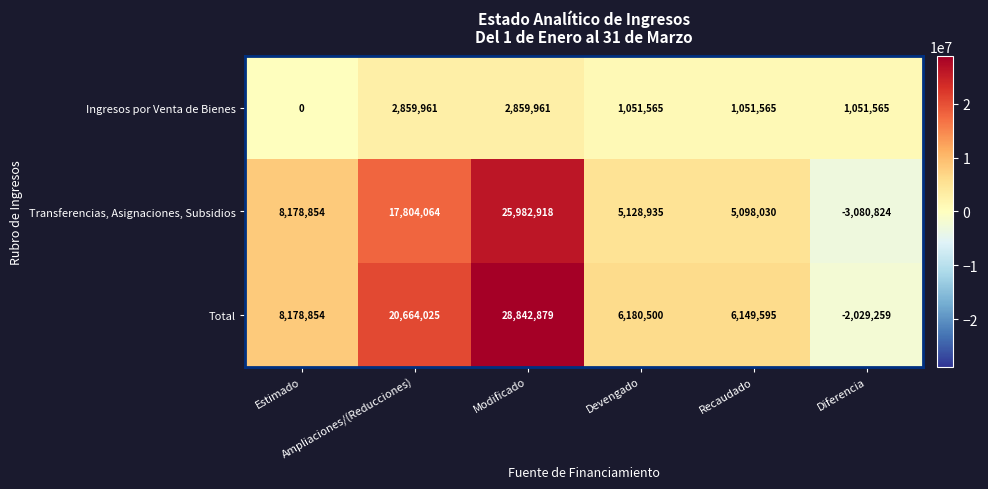

What is the sum of all Total values?

67986594